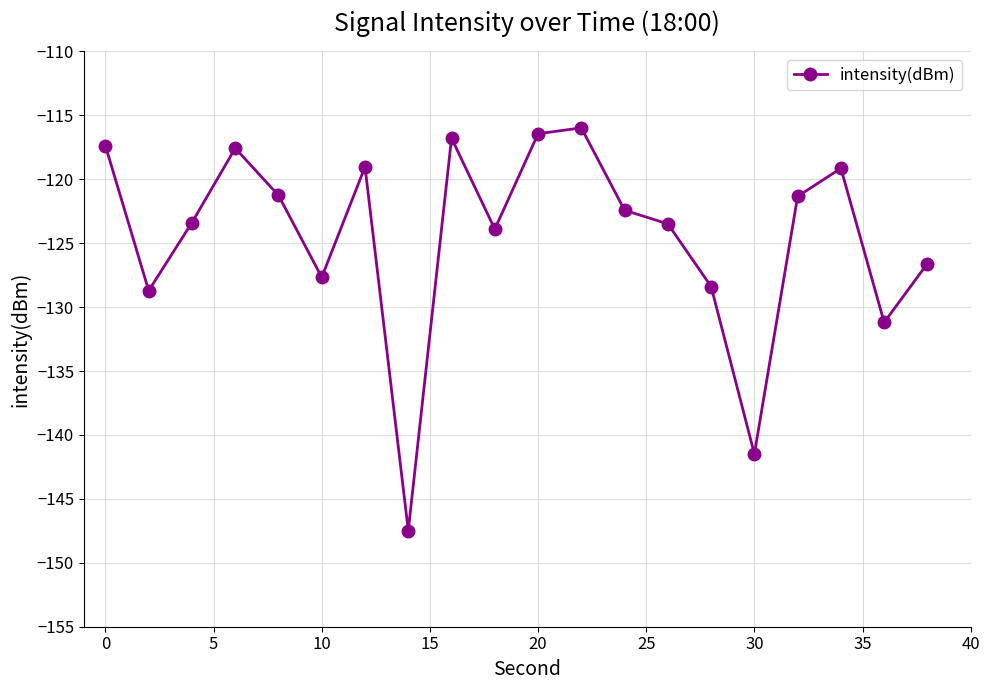

Does the chart have visible grid lines?

Yes